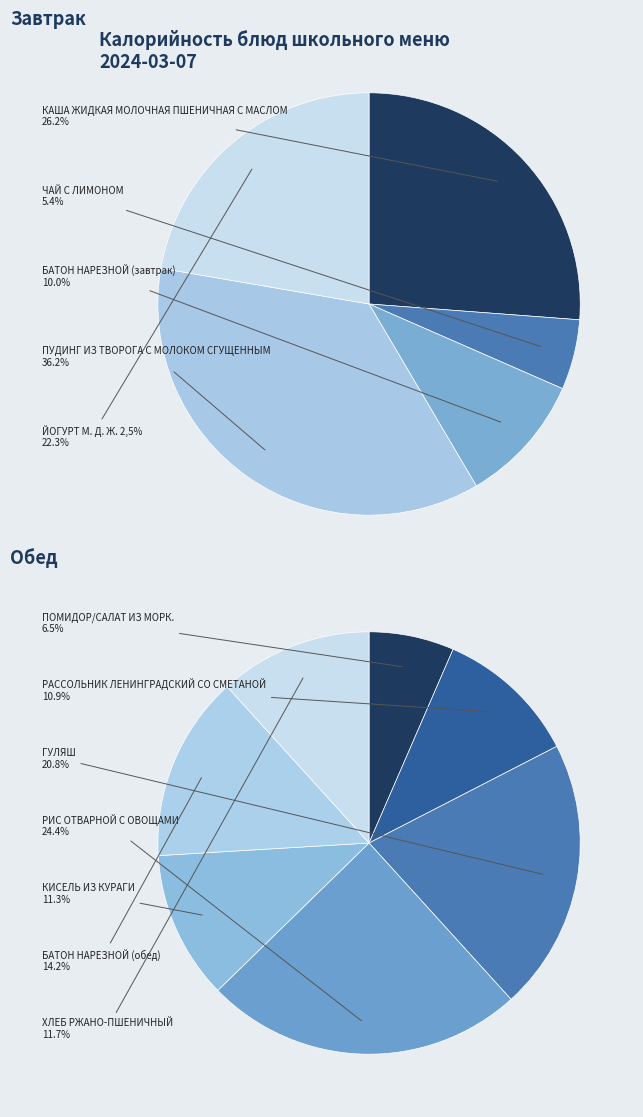

Does any single category account for the majority?

No